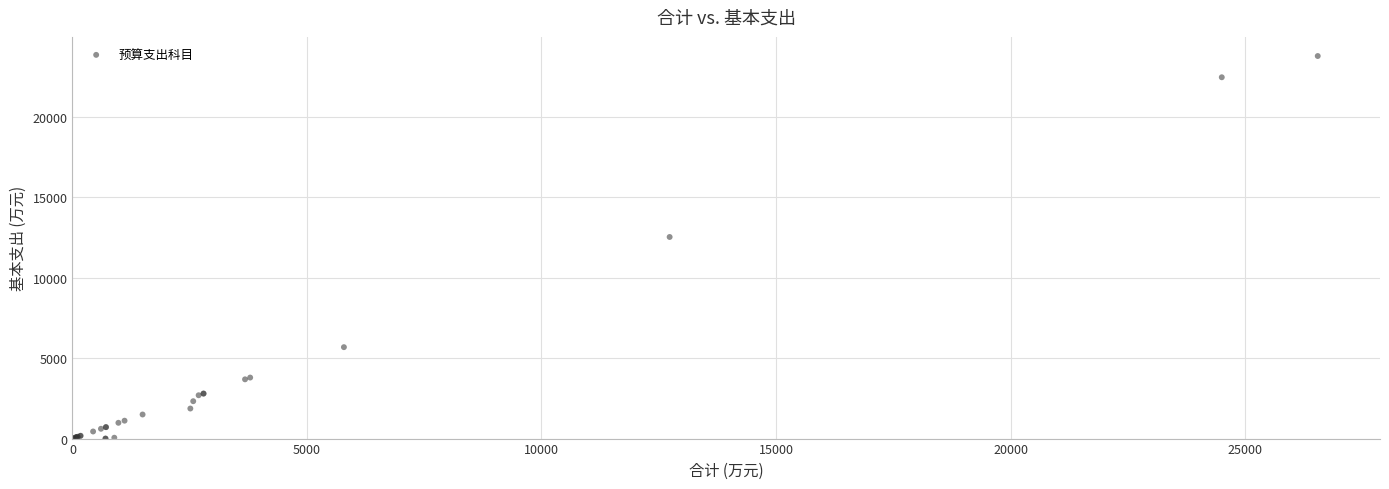

What Y value in the scatter plot is closest to 11878?

12519.5